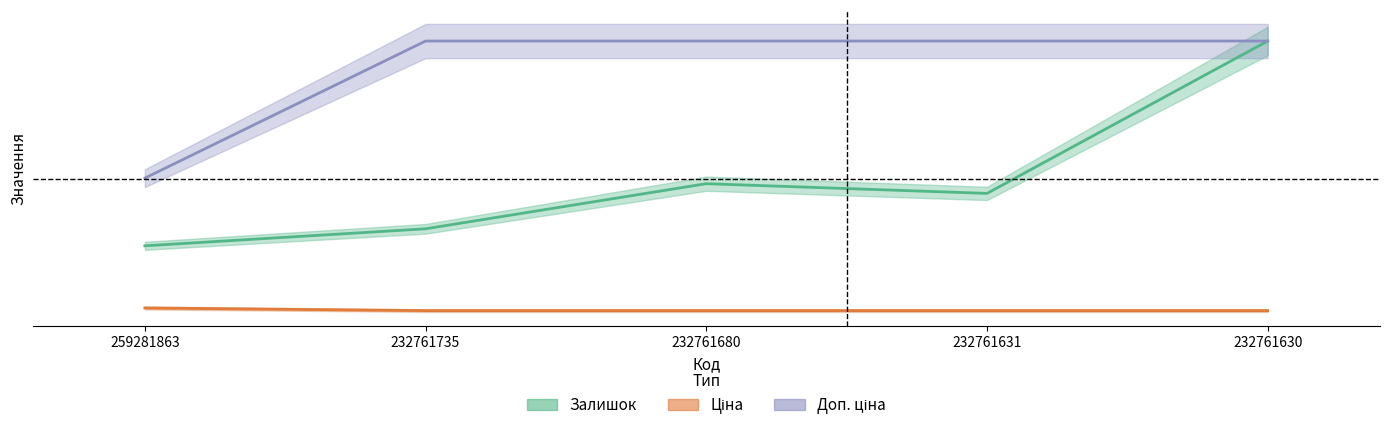

True or false: Ціна has more than 0 interior local peaks.

False